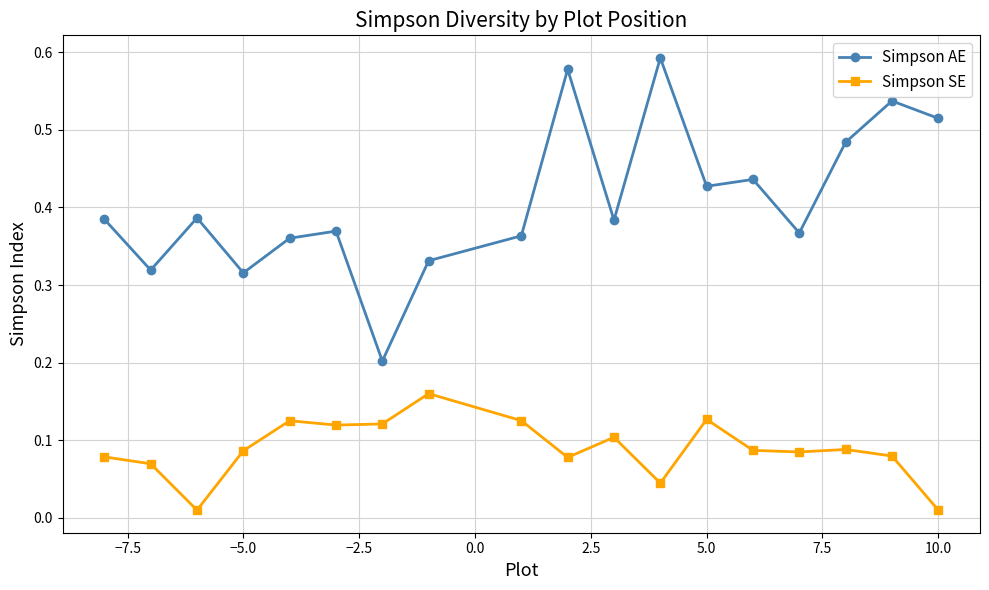

List the series in order of their peak value, highest first.

Simpson AE, Simpson SE